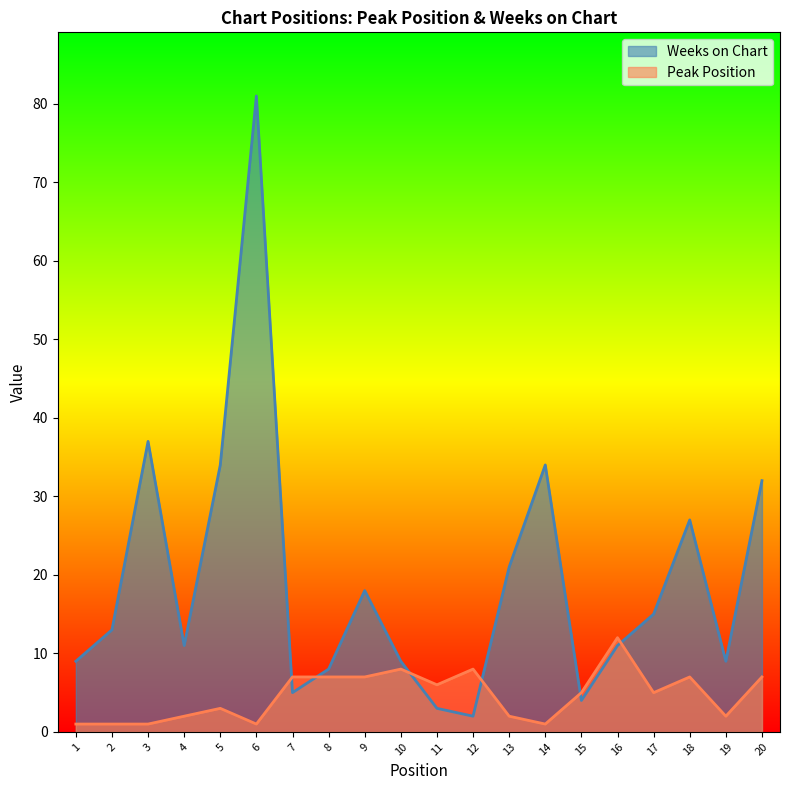

After their last crossing, which series has the higher values: Peak Position or Weeks on Chart?

Weeks on Chart